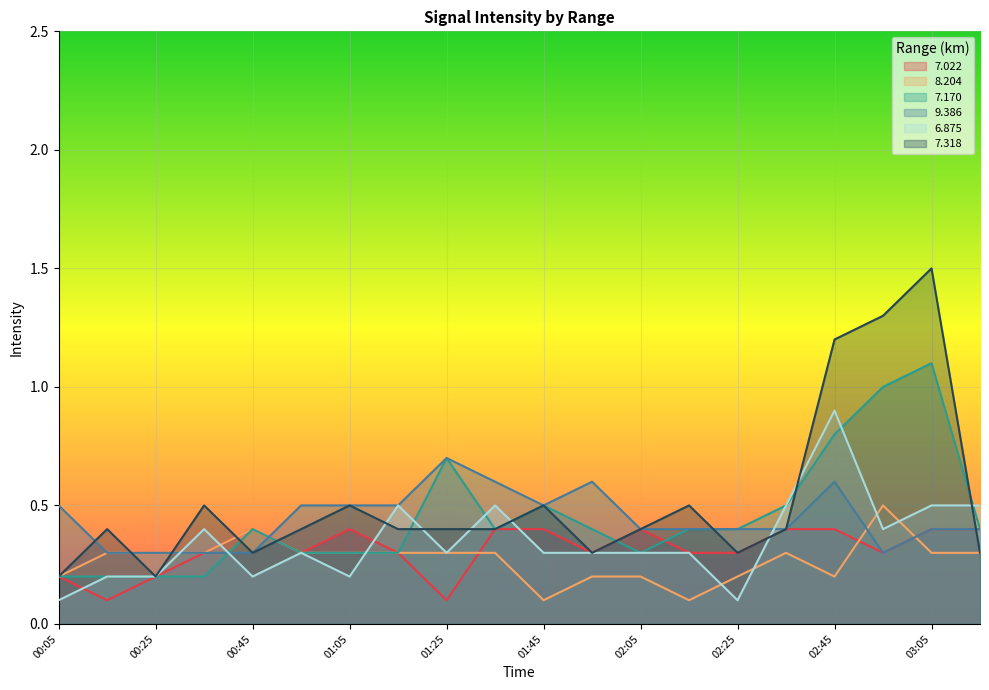

What is the sum of all 6.875 values?

7.0